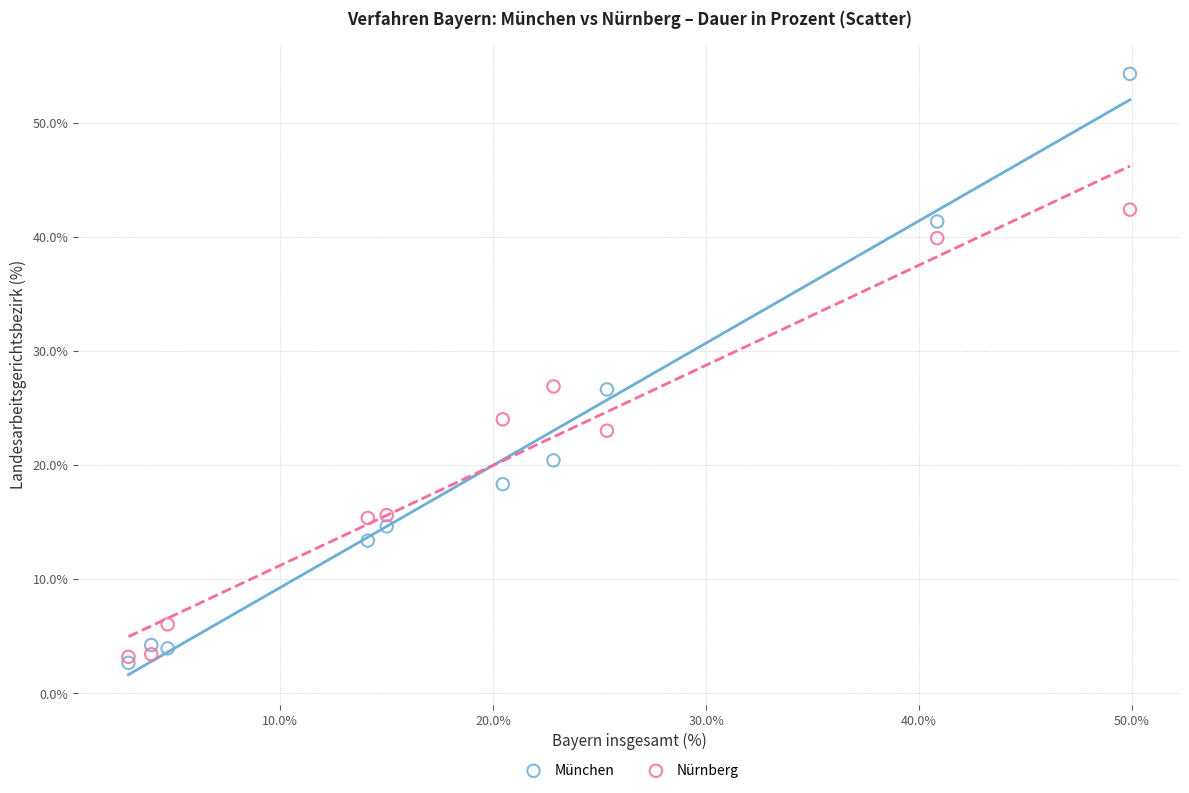

What are all the series names shown in the legend?

München, Nürnberg